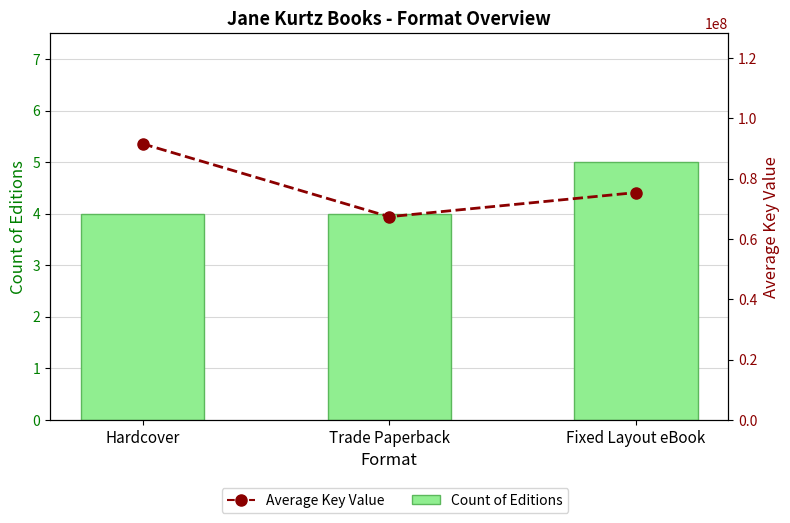

What is the sum of all Count of Editions values?

13.0